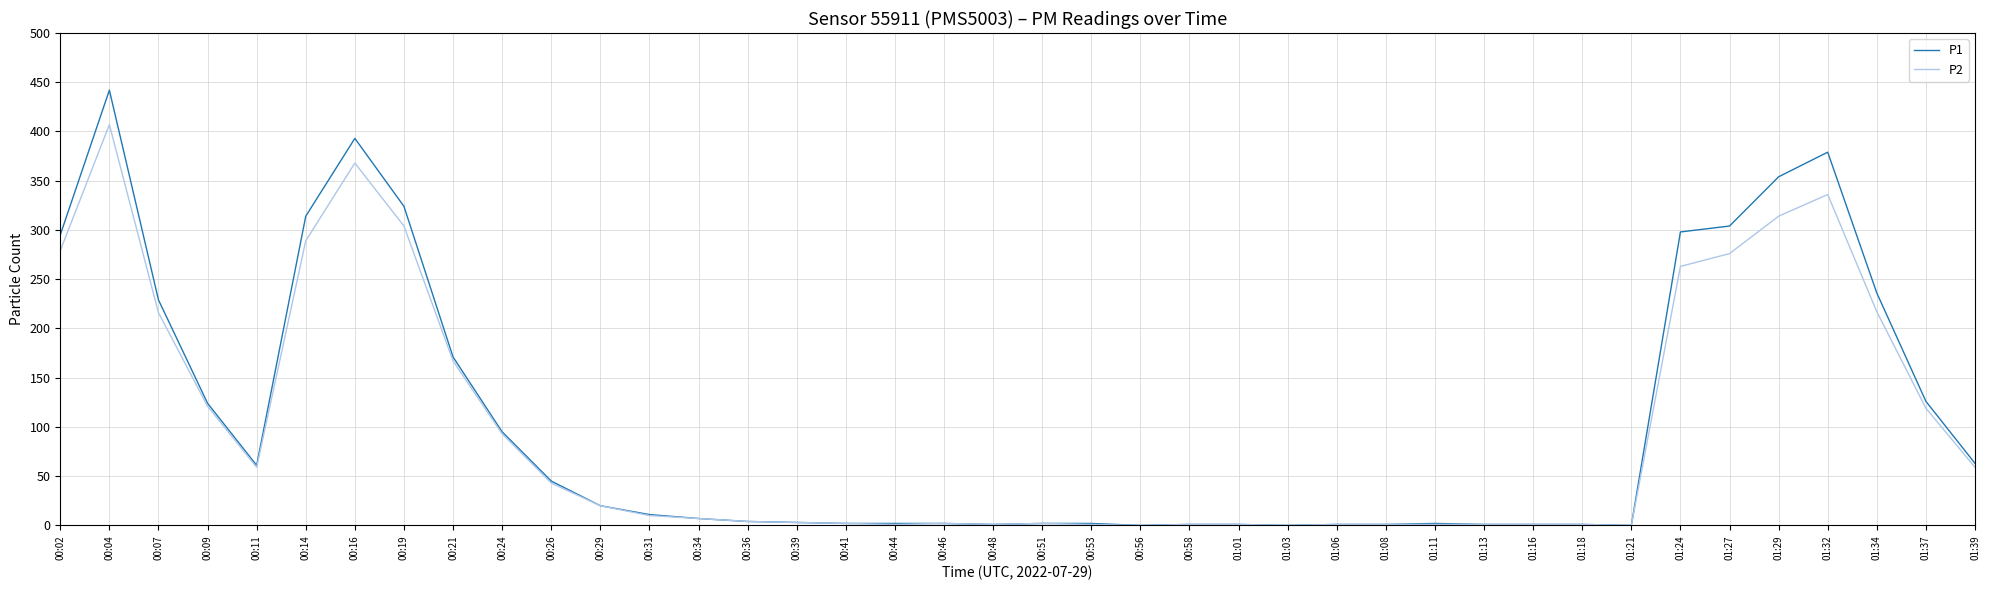

The P2 series shows 289 at 00:14. True or false?

True